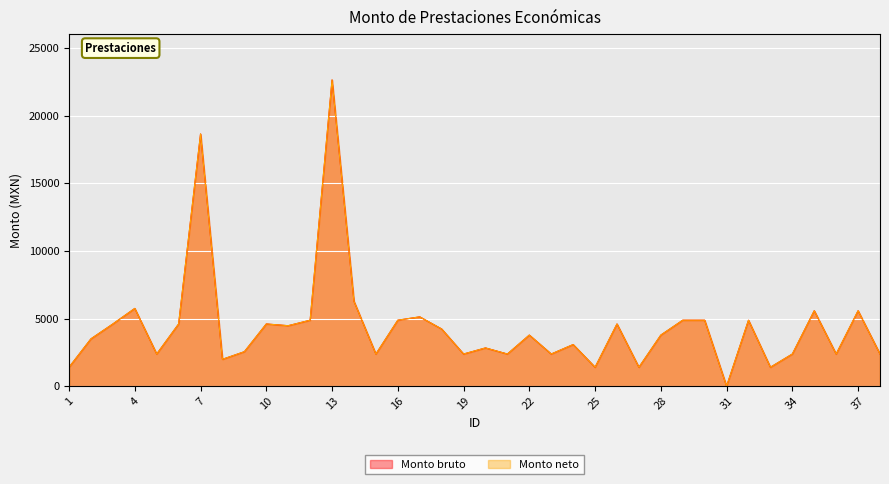

Reading right to left, what are all the values shown in this chart?

Monto bruto: 2378.0	5578.0	2378.0	5578.0	2378.0	1400.0	4878.0	0.0	4878.0	4878.0	3778.0	1400.0	4600.0	1400.0	3078.0	2378.0	3778.0	2378.0	2828.0	2378.0	4228.0	5126.0	4878.0	2378.0	6278.0	22644.5	4878.0	4472.2	4600.0	2550.0	1986.8	18650.0	4600.0	2378.0	5750.0	4600.0	3500.0	1400.0
Monto neto: 2378.0	5578.0	2378.0	5578.0	2378.0	1400.0	4878.0	0.0	4878.0	4878.0	3778.0	1400.0	4600.0	1400.0	3078.0	2378.0	3778.0	2378.0	2828.0	2378.0	4228.0	5126.0	4878.0	2378.0	6278.0	22644.5	4878.0	4472.2	4600.0	2550.0	1986.8	18650.0	4600.0	2378.0	5750.0	4600.0	3500.0	1400.0